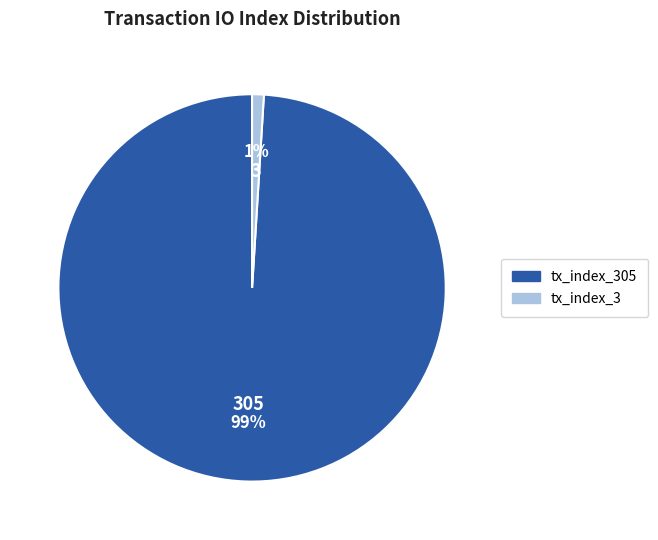

To the nearest percent, what portion does tx_index_3 represent?

1%